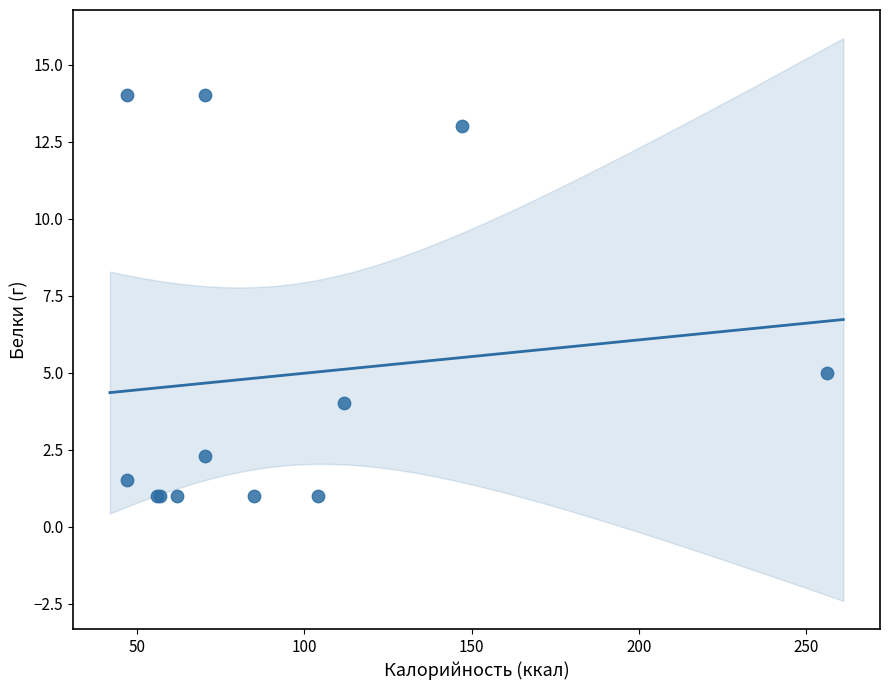

What Y value in the scatter plot is closest to 7?

5.0